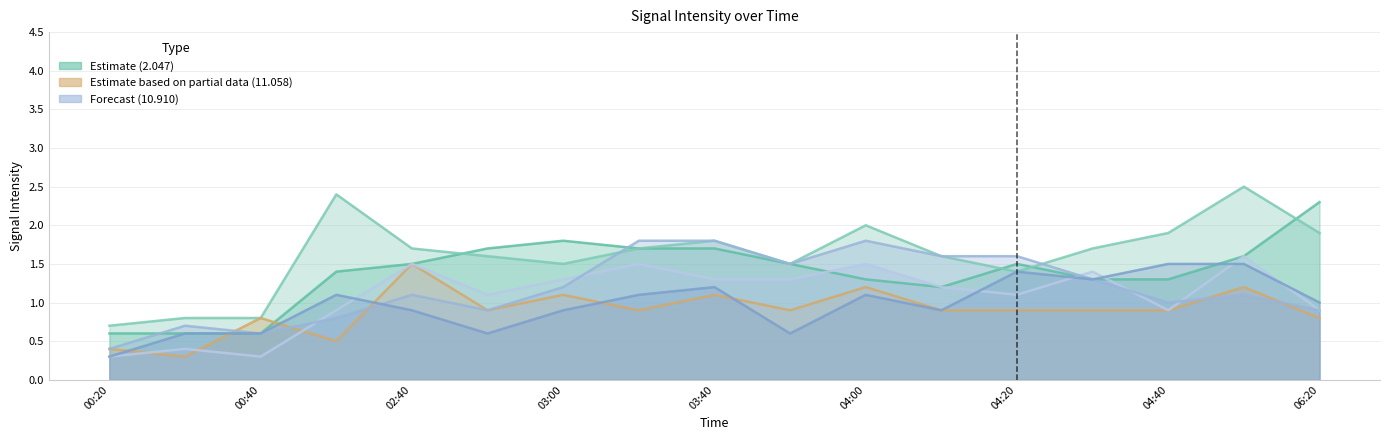

Reading right to left, list all the values displayed in this chart.

2.194: 1.9	2.5	1.9	1.7	1.4	1.6	2.0	1.5	1.8	1.7	1.5	1.6	1.7	2.4	0.8	0.8	0.7
11.058: 0.8	1.2	0.9	0.9	0.9	0.9	1.2	0.9	1.1	0.9	1.1	0.9	1.5	0.5	0.8	0.3	0.4
10.762: 0.9	1.6	0.9	1.4	1.1	1.2	1.5	1.3	1.3	1.5	1.3	1.1	1.5	0.9	0.3	0.4	0.3
10.910: 0.9	1.1	1.0	1.3	1.6	1.6	1.8	1.5	1.8	1.8	1.2	0.9	1.1	0.8	0.6	0.7	0.4
11.205: 1.0	1.5	1.5	1.3	1.4	0.9	1.1	0.6	1.2	1.1	0.9	0.6	0.9	1.1	0.6	0.6	0.3